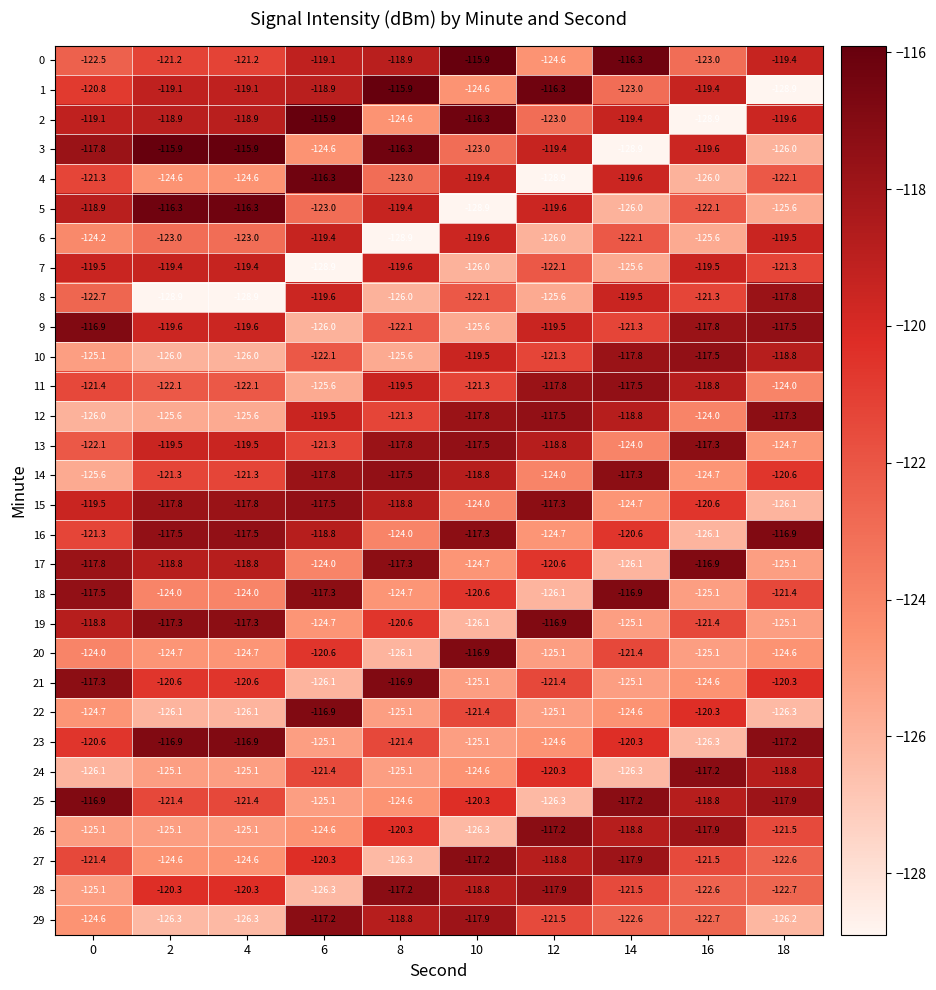

Between 0 and 14, which series saw the biggest shift?

3